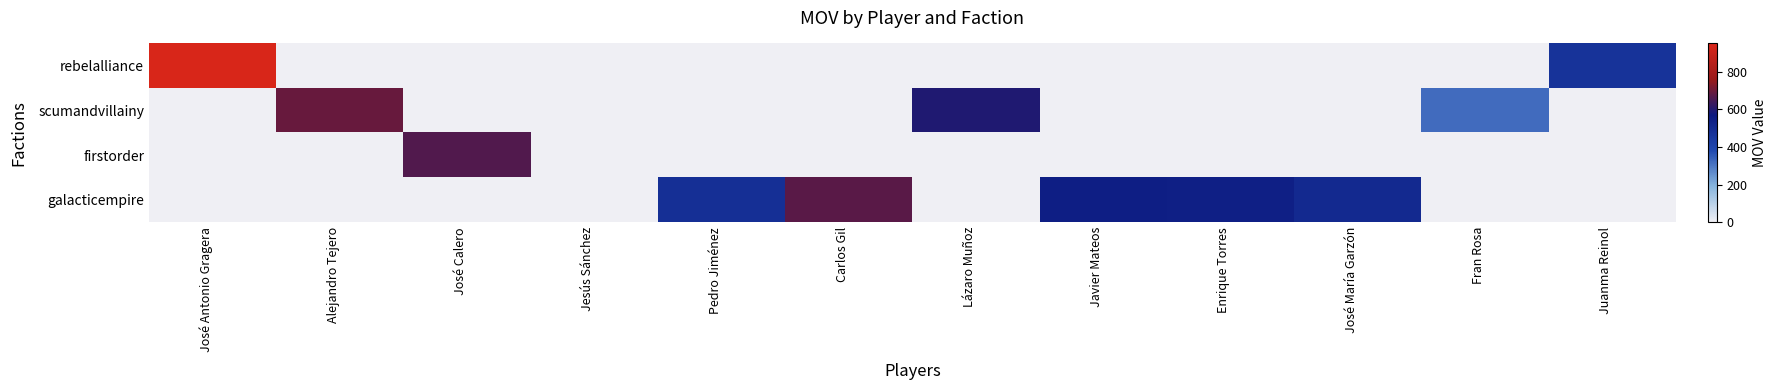

Between José Calero and Jesús Sánchez, which is larger?

José Calero